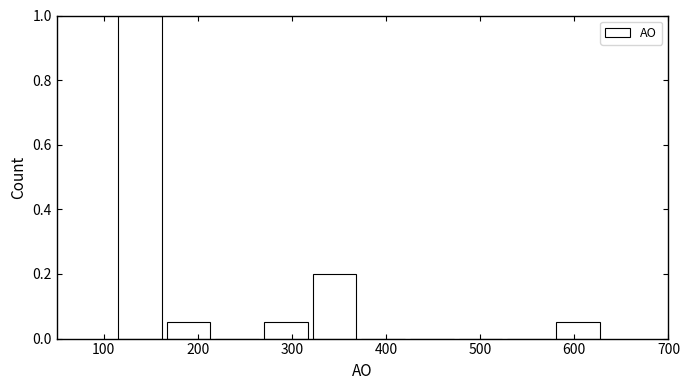

Reading left to right, list every bar in this chart as the range it spans on the x-axis followed by its height. Neither the bar edges nor the heights are printed on the chart, so give them approximately, as read against the axes.

120 to 170: 1.00
170 to 220: 0.06
220 to 270: 0
270 to 320: 0.06
320 to 370: 0.20
370 to 430: 0
430 to 480: 0
480 to 530: 0
530 to 580: 0
580 to 630: 0.06